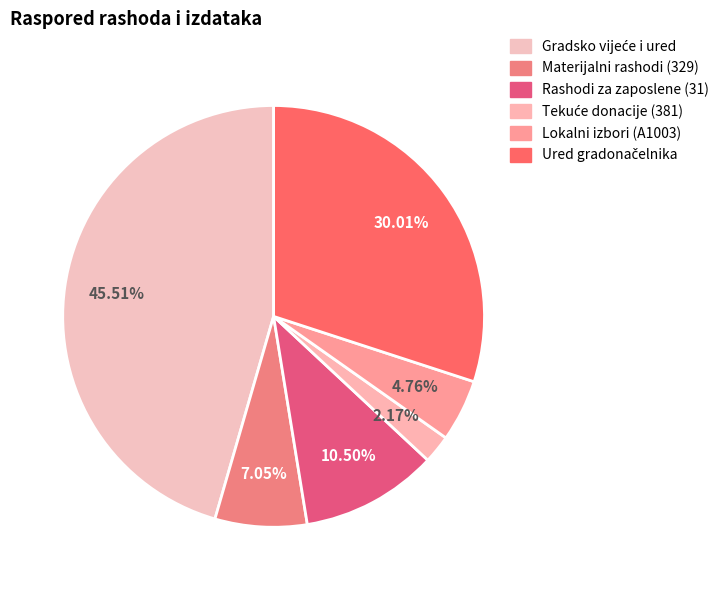

Between Ured gradonačelnika and Gradsko vijeće i ured, which is larger?

Gradsko vijeće i ured